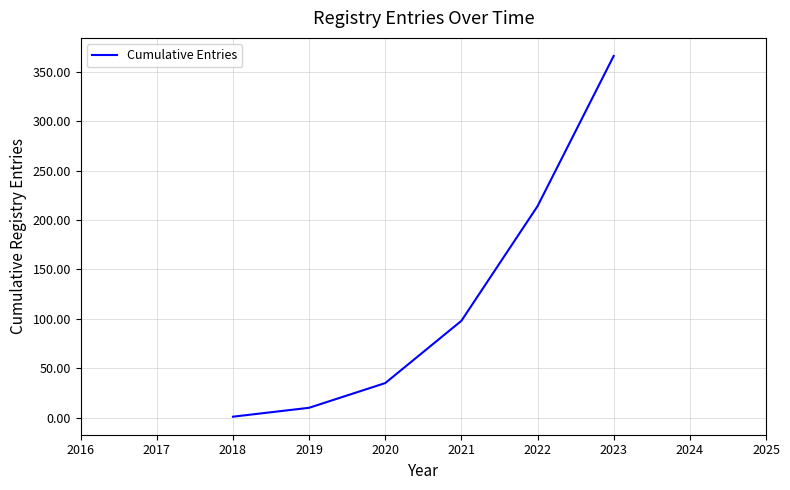

Does the chart have visible grid lines?

Yes